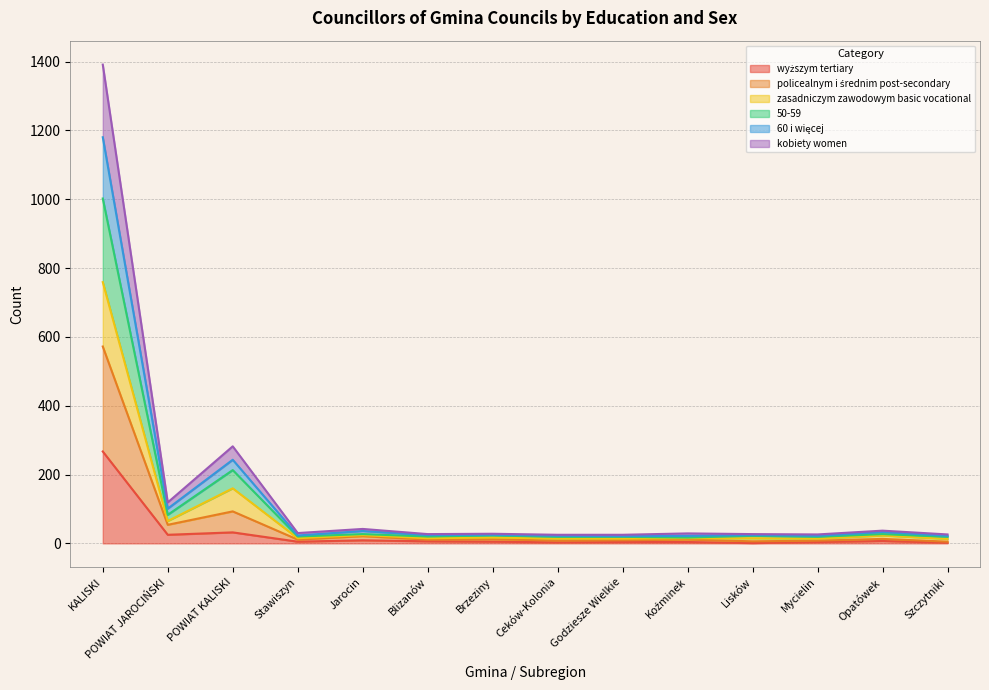

At which category is the sum across all series the highest?

KALISKI